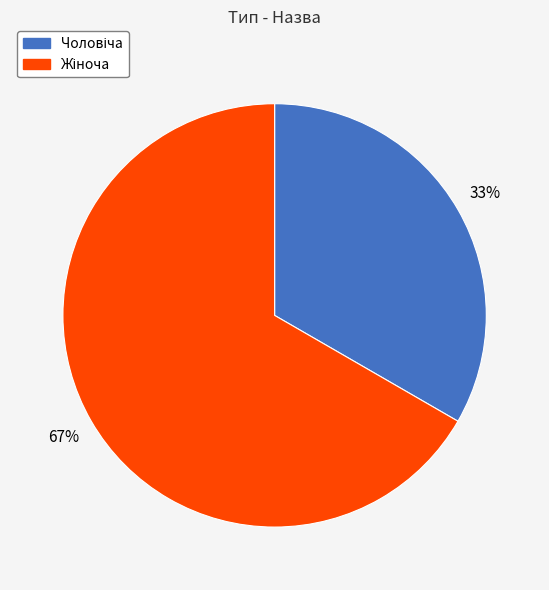

To the nearest percent, what is the average slice percentage?

50%